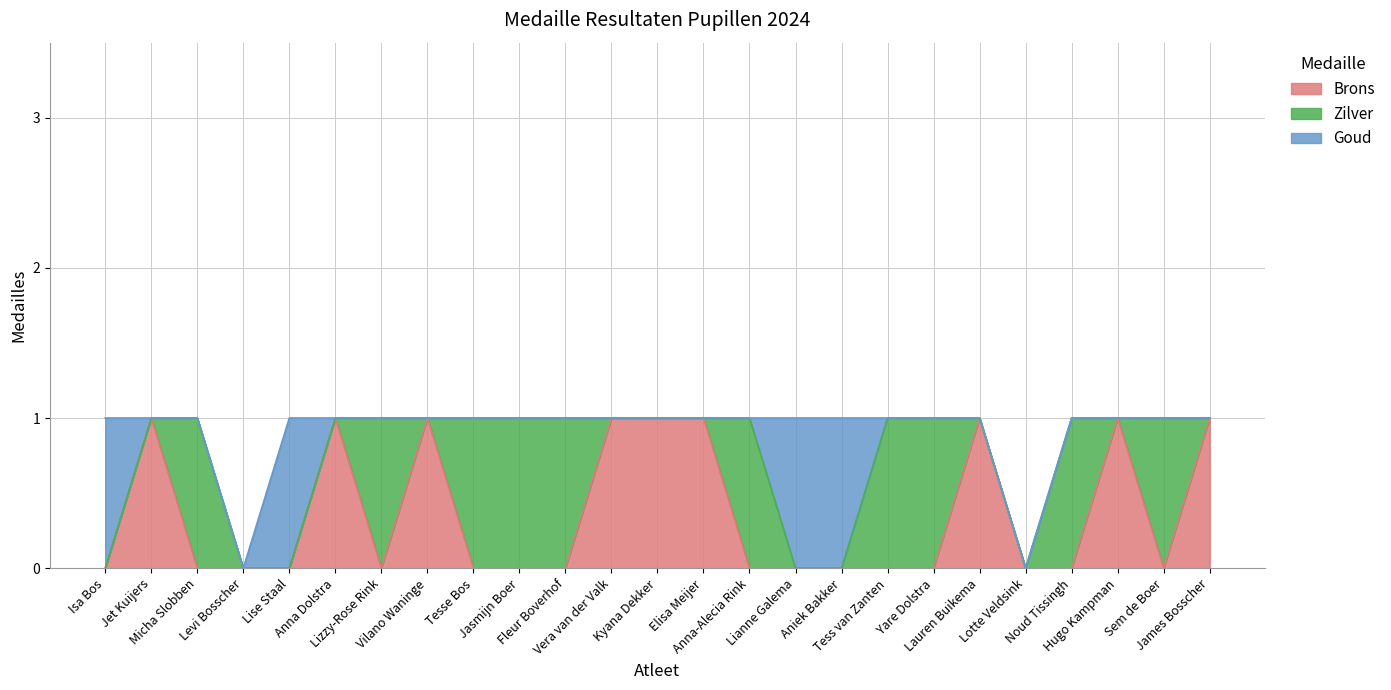

Rank the categories by Brons value from lowest to highest.

Isa Bos, Micha Slobben, Levi Bosscher, Lise Staal, Lizzy-Rose Rink, Tesse Bos, Jasmijn Boer, Fleur Boverhof, Anna-Alecia Rink, Lianne Galema, Aniek Bakker, Tess van Zanten, Yare Dolstra, Lotte Veldsink, Noud Tissingh, Sem de Boer, Jet Kuijers, Anna Dolstra, Vilano Waninge, Vera van der Valk, Kyana Dekker, Elisa Meijer, Lauren Buikema, Hugo Kampman, James Bosscher